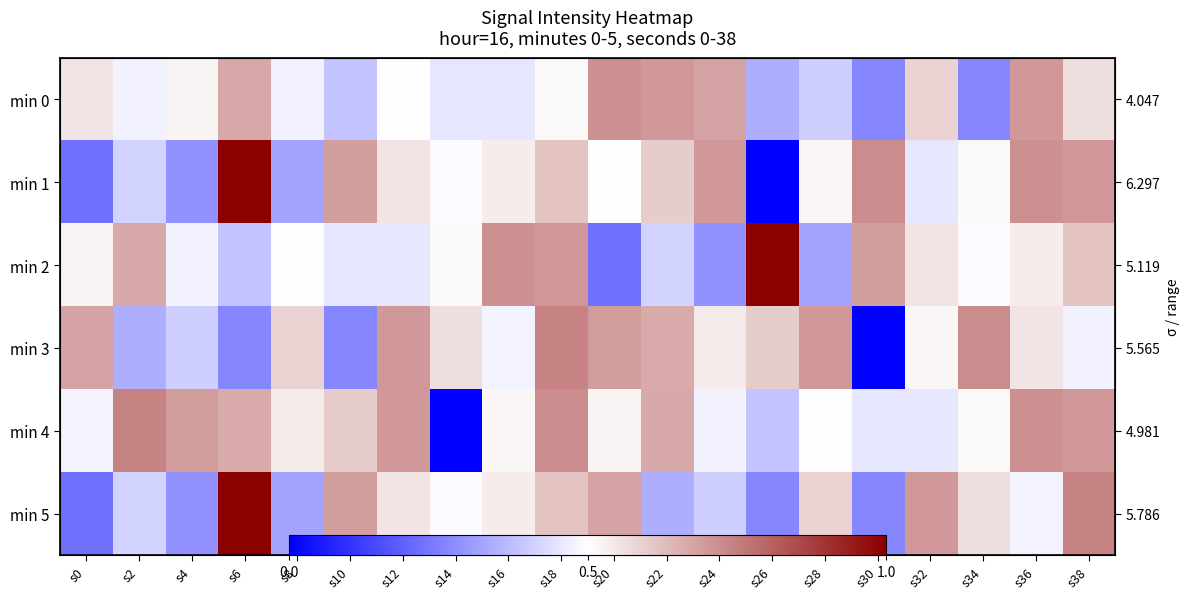

What is the lowest value of the min 0 series?

0.3